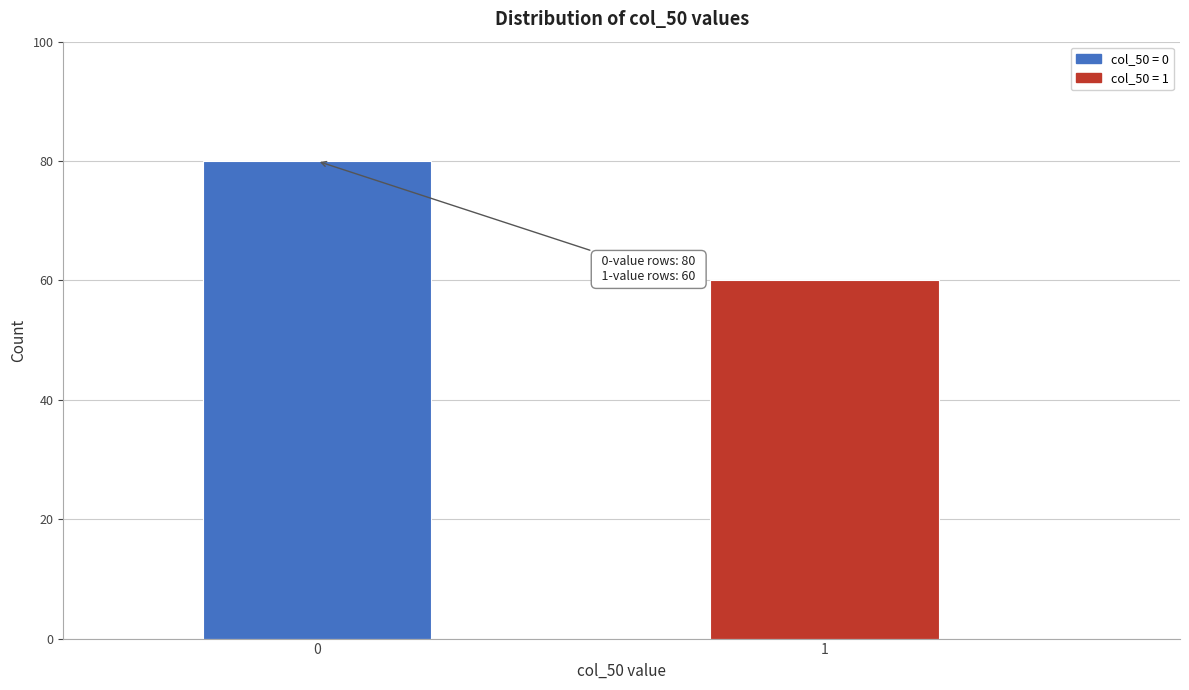

Reading left to right, what are all the values shown in this chart?

0=80	1=60